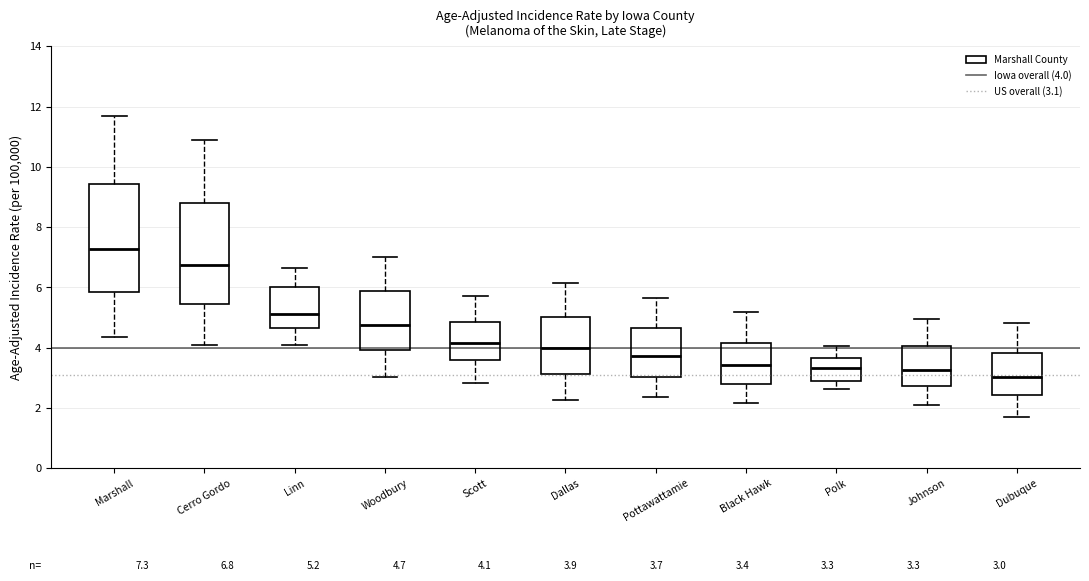

Comparing the boxes themselves (not the whiskers), which one is the tallest?

Marshall